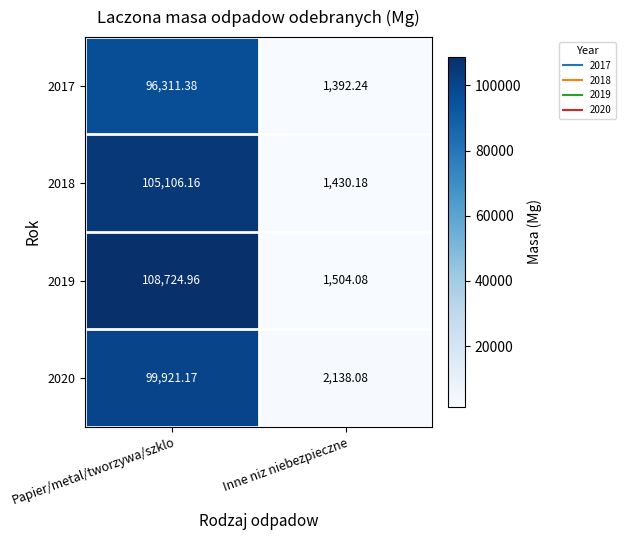

At which category does the chart reach its peak across all series?

Papier/metal/tworzywa/szklo